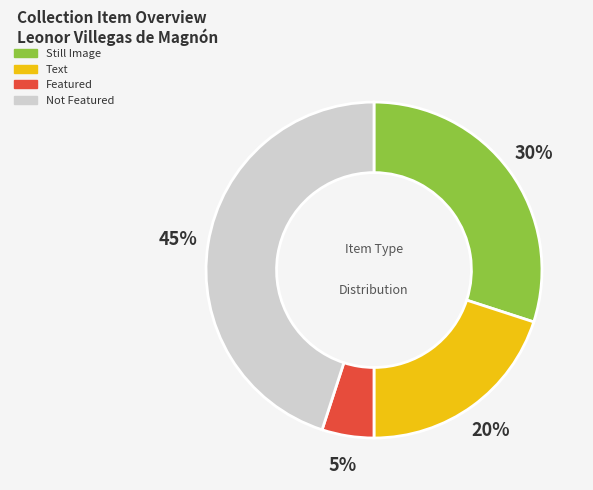

How many slices are in this pie chart?

4